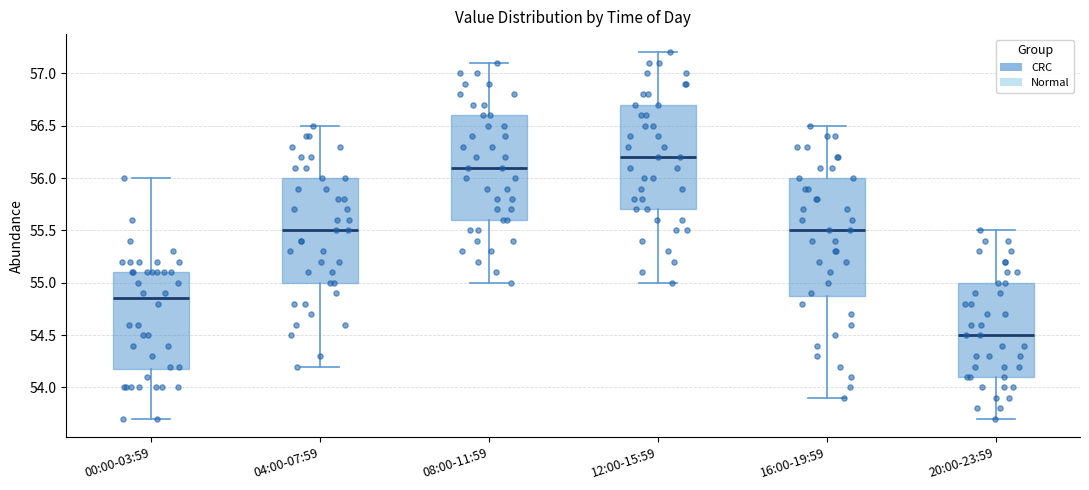

Reading left to right, transcribe this box plot: for each box, give where its median line is, the range the box spans, and where its two whiskers end, as read against the y-axis. The values are not printed on the chart, so give them approximately, as read against the axis.

00:00-03:59: median 54.85, box 54.20 to 55.10, whiskers 53.70 to 56.00
04:00-07:59: median 55.50, box 55.00 to 56.00, whiskers 54.20 to 56.50
08:00-11:59: median 56.10, box 55.60 to 56.60, whiskers 55.00 to 57.10
12:00-15:59: median 56.20, box 55.70 to 56.70, whiskers 55.00 to 57.20
16:00-19:59: median 55.50, box 54.90 to 56.00, whiskers 53.90 to 56.50
20:00-23:59: median 54.50, box 54.10 to 55.00, whiskers 53.70 to 55.50